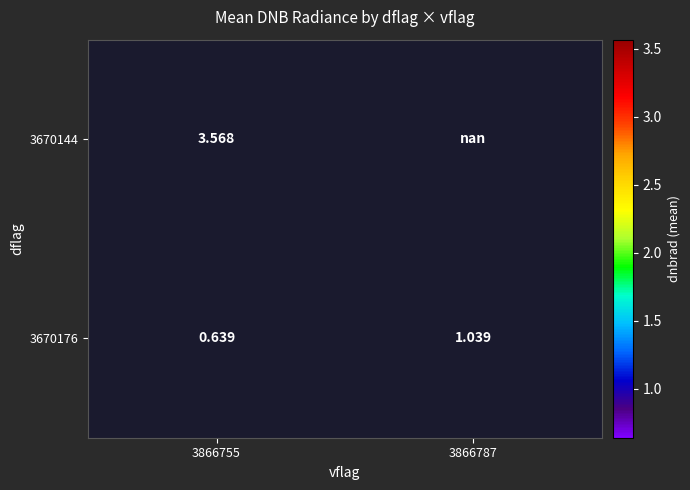

Is the value of 3670176 at 3866755 greater than the value of 3670144 at 3866755?

No